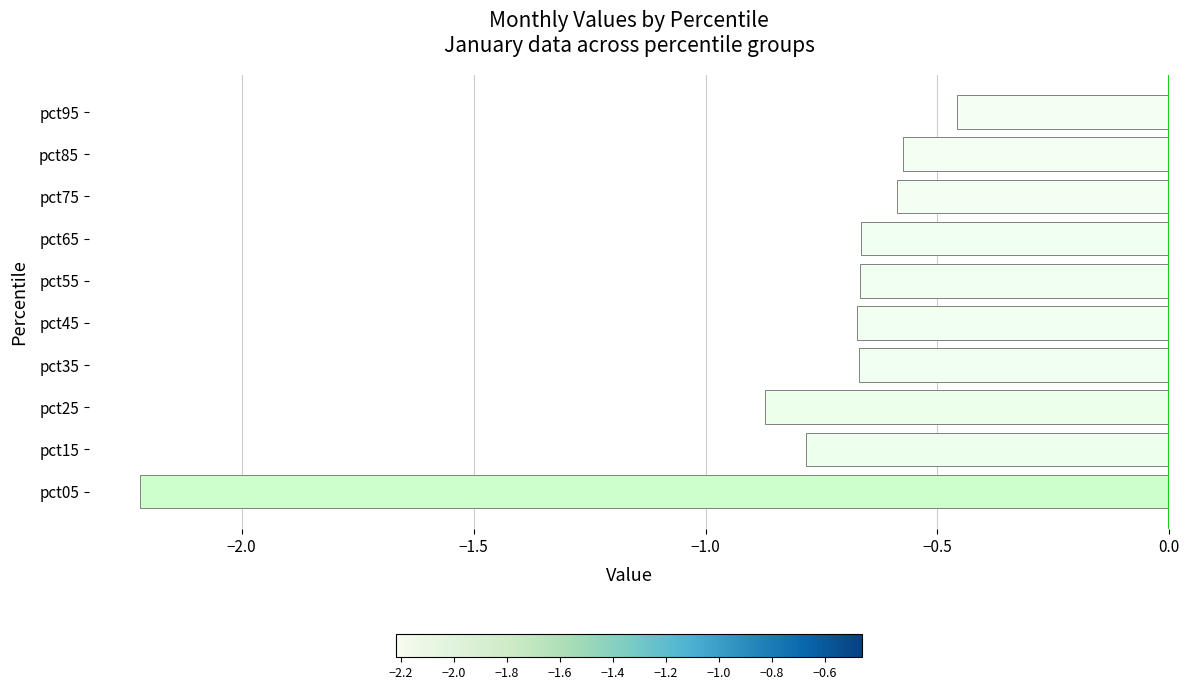

Which category has the lowest value across all series?

pct05